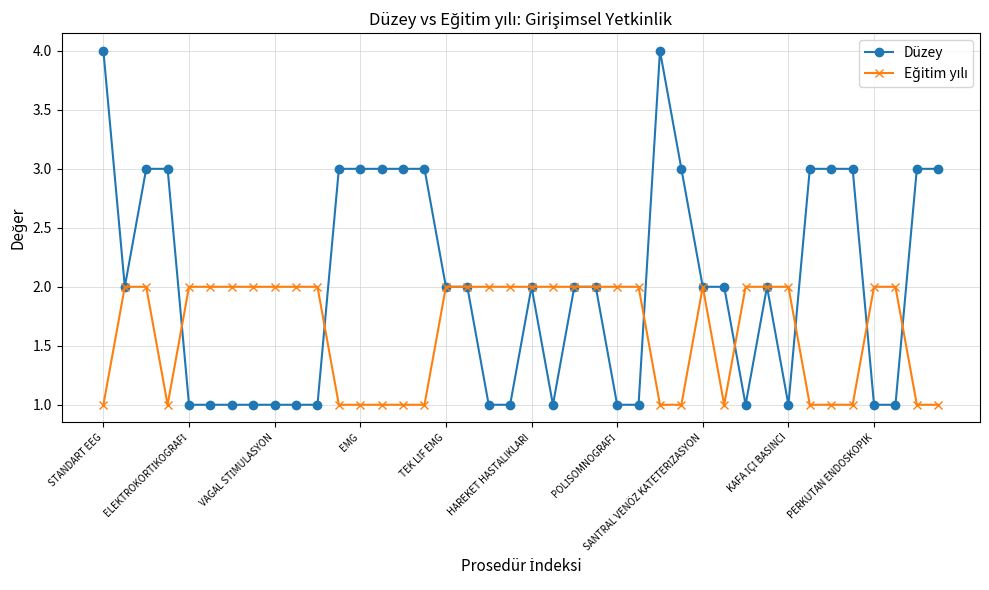

Which series has the largest total across all categories?

Düzey